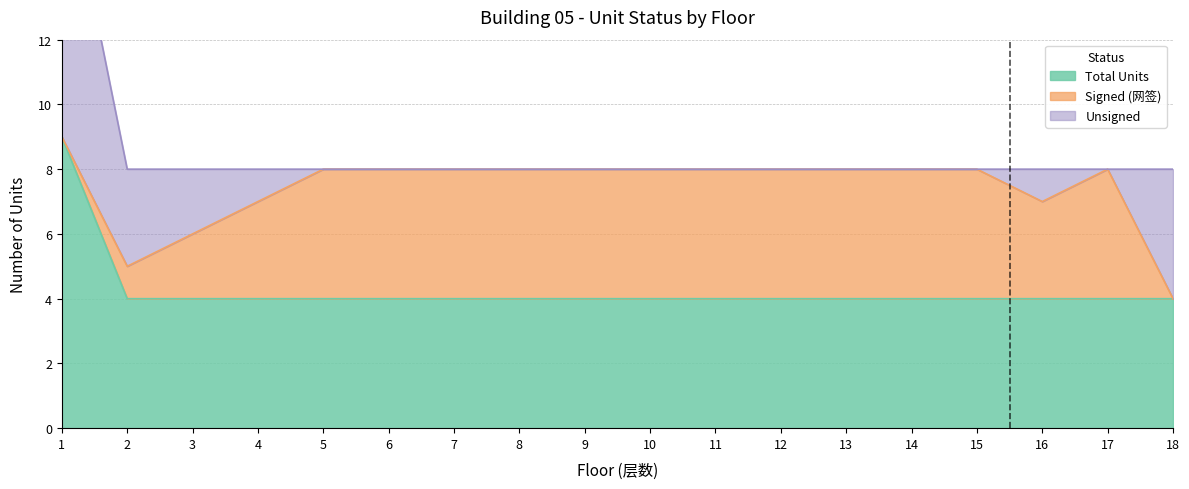

What is the sum of the Total Units values at 15 and 3?

8